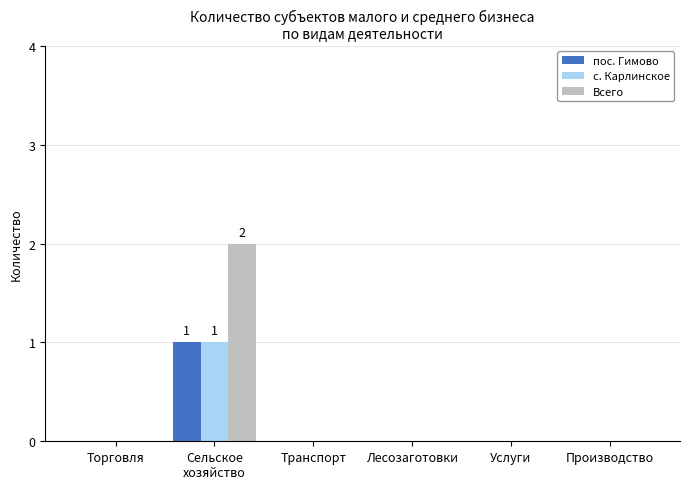

Which series has the largest total across all categories?

Всего